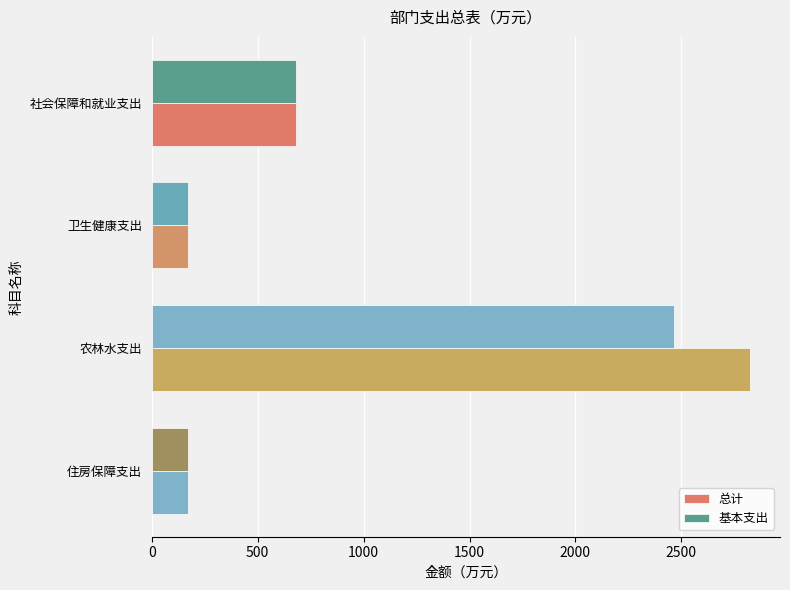

What is the value of the 总计 bar at the 1st from the left?

678.7